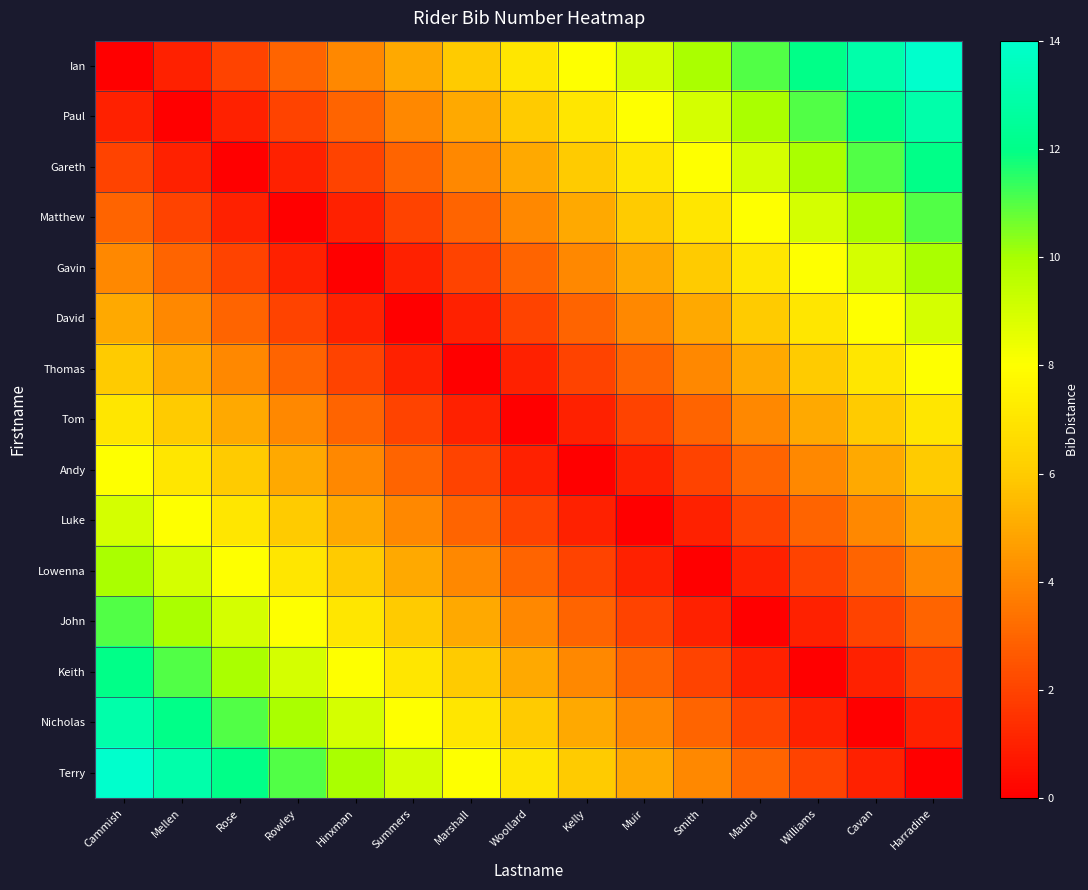

Reading right to left, what are all the values shown in this chart?

Ian: Harradine=14	Cavan=13	Williams=12	Maund=11	Smith=10	Muir=9	Kelly=8	Woollard=7	Marshall=6	Summers=5	Hinxman=4	Rowley=3	Rose=2	Mellen=1	Cammish=0
Paul: Harradine=13	Cavan=12	Williams=11	Maund=10	Smith=9	Muir=8	Kelly=7	Woollard=6	Marshall=5	Summers=4	Hinxman=3	Rowley=2	Rose=1	Mellen=0	Cammish=1
Gareth: Harradine=12	Cavan=11	Williams=10	Maund=9	Smith=8	Muir=7	Kelly=6	Woollard=5	Marshall=4	Summers=3	Hinxman=2	Rowley=1	Rose=0	Mellen=1	Cammish=2
Matthew: Harradine=11	Cavan=10	Williams=9	Maund=8	Smith=7	Muir=6	Kelly=5	Woollard=4	Marshall=3	Summers=2	Hinxman=1	Rowley=0	Rose=1	Mellen=2	Cammish=3
Gavin: Harradine=10	Cavan=9	Williams=8	Maund=7	Smith=6	Muir=5	Kelly=4	Woollard=3	Marshall=2	Summers=1	Hinxman=0	Rowley=1	Rose=2	Mellen=3	Cammish=4
David: Harradine=9	Cavan=8	Williams=7	Maund=6	Smith=5	Muir=4	Kelly=3	Woollard=2	Marshall=1	Summers=0	Hinxman=1	Rowley=2	Rose=3	Mellen=4	Cammish=5
Thomas: Harradine=8	Cavan=7	Williams=6	Maund=5	Smith=4	Muir=3	Kelly=2	Woollard=1	Marshall=0	Summers=1	Hinxman=2	Rowley=3	Rose=4	Mellen=5	Cammish=6
Tom: Harradine=7	Cavan=6	Williams=5	Maund=4	Smith=3	Muir=2	Kelly=1	Woollard=0	Marshall=1	Summers=2	Hinxman=3	Rowley=4	Rose=5	Mellen=6	Cammish=7
Andy: Harradine=6	Cavan=5	Williams=4	Maund=3	Smith=2	Muir=1	Kelly=0	Woollard=1	Marshall=2	Summers=3	Hinxman=4	Rowley=5	Rose=6	Mellen=7	Cammish=8
Luke: Harradine=5	Cavan=4	Williams=3	Maund=2	Smith=1	Muir=0	Kelly=1	Woollard=2	Marshall=3	Summers=4	Hinxman=5	Rowley=6	Rose=7	Mellen=8	Cammish=9
Lowenna: Harradine=4	Cavan=3	Williams=2	Maund=1	Smith=0	Muir=1	Kelly=2	Woollard=3	Marshall=4	Summers=5	Hinxman=6	Rowley=7	Rose=8	Mellen=9	Cammish=10
John: Harradine=3	Cavan=2	Williams=1	Maund=0	Smith=1	Muir=2	Kelly=3	Woollard=4	Marshall=5	Summers=6	Hinxman=7	Rowley=8	Rose=9	Mellen=10	Cammish=11
Keith: Harradine=2	Cavan=1	Williams=0	Maund=1	Smith=2	Muir=3	Kelly=4	Woollard=5	Marshall=6	Summers=7	Hinxman=8	Rowley=9	Rose=10	Mellen=11	Cammish=12
Nicholas: Harradine=1	Cavan=0	Williams=1	Maund=2	Smith=3	Muir=4	Kelly=5	Woollard=6	Marshall=7	Summers=8	Hinxman=9	Rowley=10	Rose=11	Mellen=12	Cammish=13
Terry: Harradine=0	Cavan=1	Williams=2	Maund=3	Smith=4	Muir=5	Kelly=6	Woollard=7	Marshall=8	Summers=9	Hinxman=10	Rowley=11	Rose=12	Mellen=13	Cammish=14